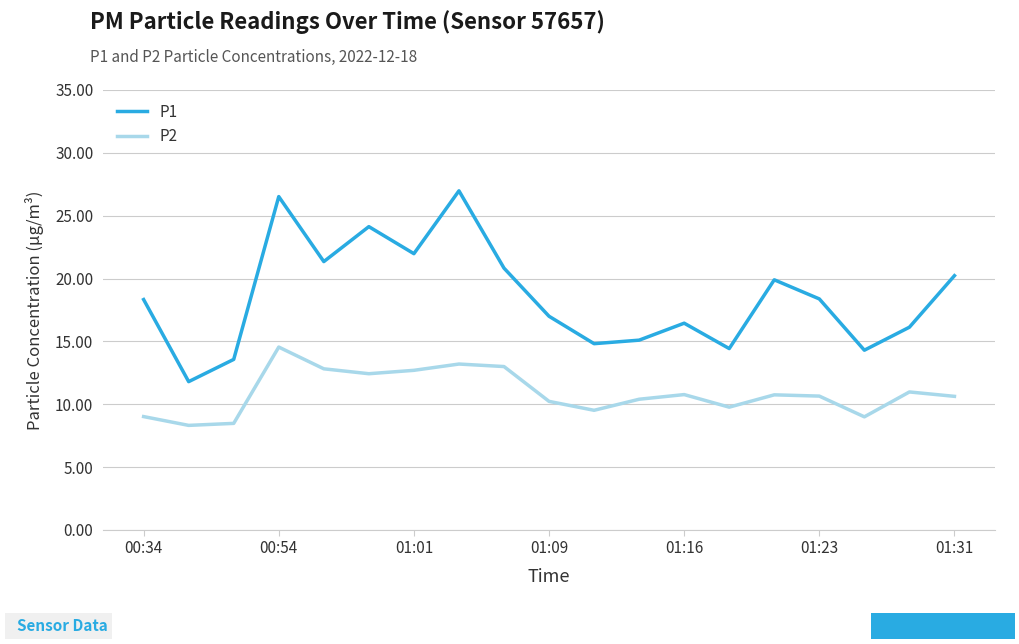

True or false: P1 and P2 cross at least once.

False